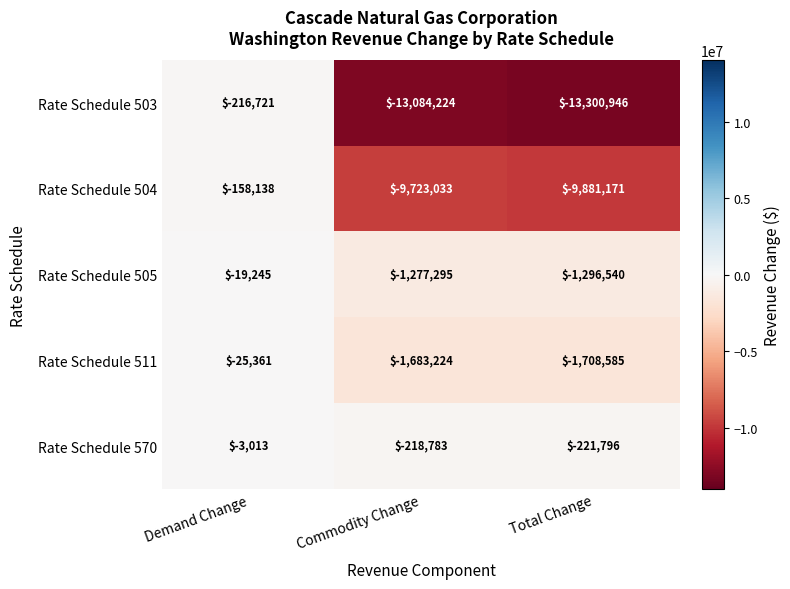

At which label does Rate Schedule 503 reach its peak?

Demand Change